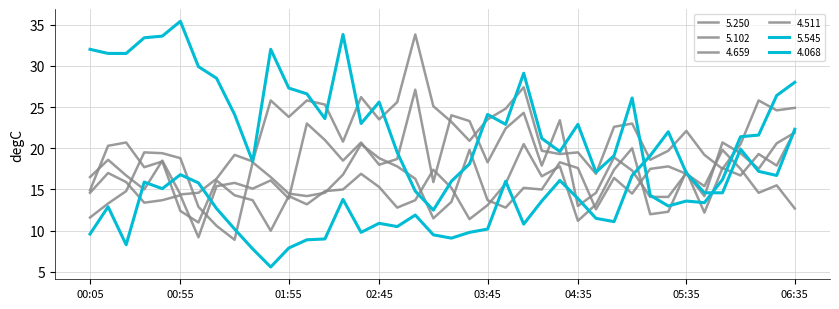

Is this an area chart (filled region under the line)?

No